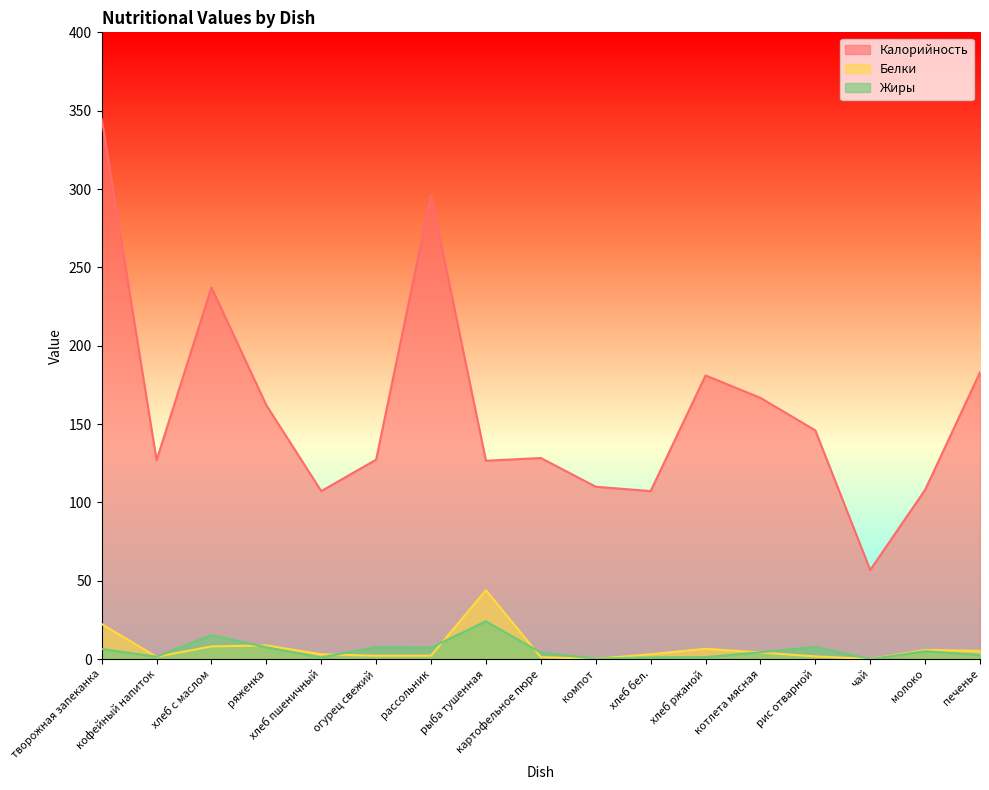

What is the label of the 14th point from the right?

ряженка